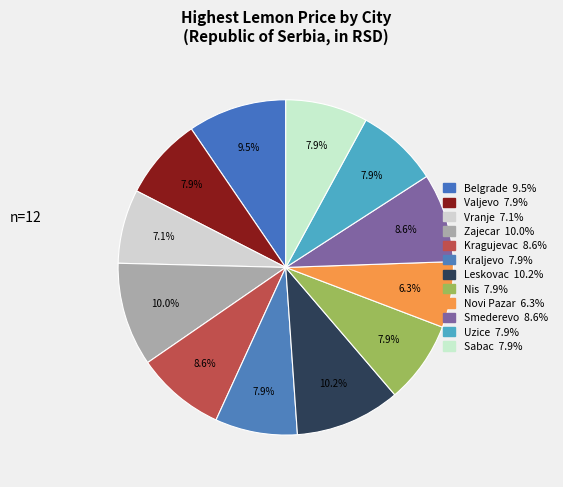

How many slices are in this pie chart?

12